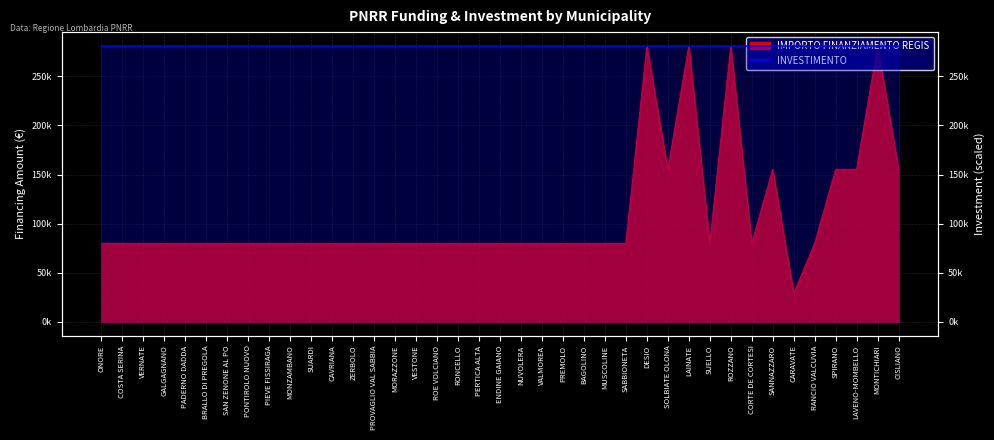

True or false: the data shows 34349 at PIEVE FISSIRAGA.

False